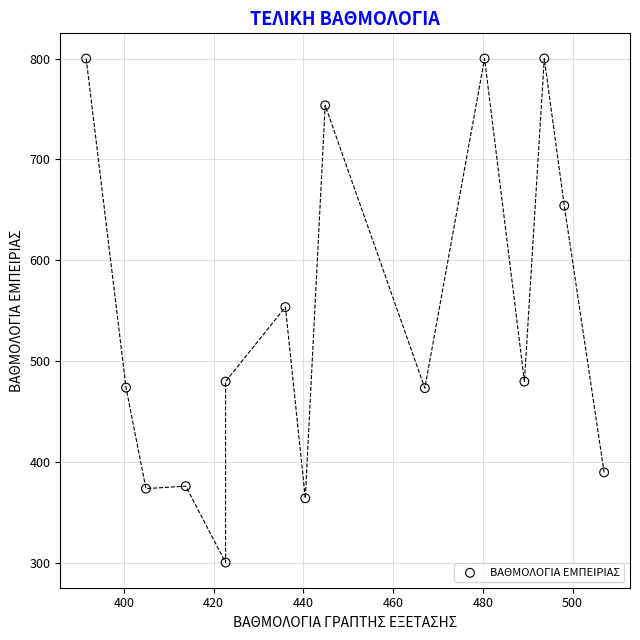

What is the range of X values (max minus min)?

115.4